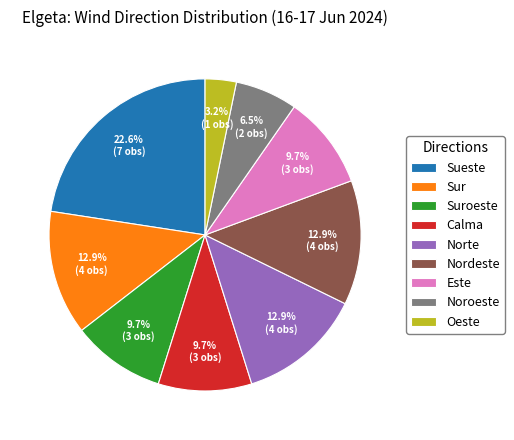

Is there a majority slice in this chart?

No